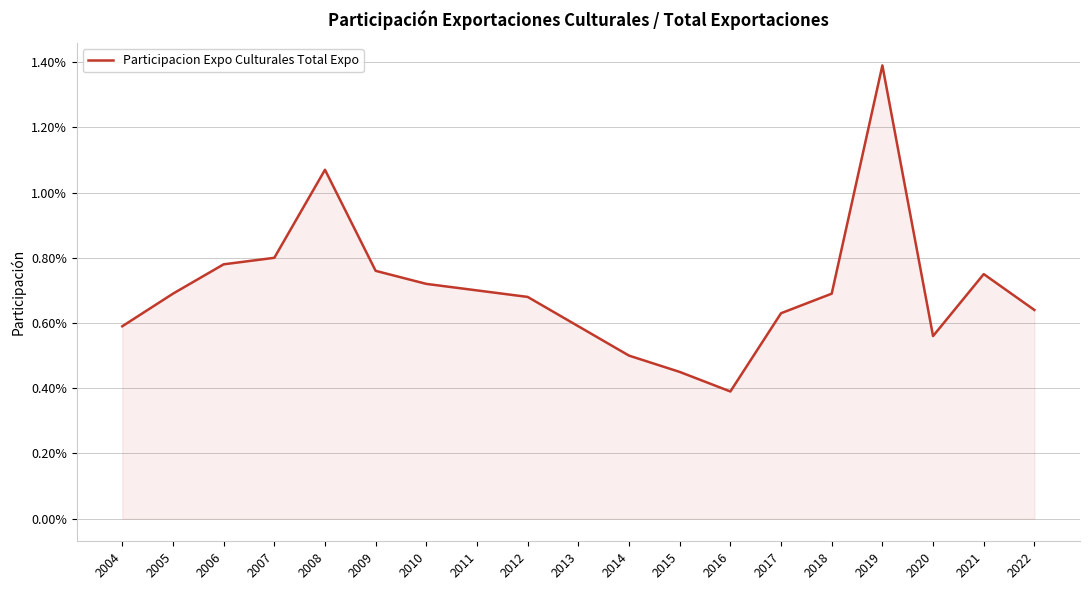

Is this an area chart (filled region under the line)?

Yes